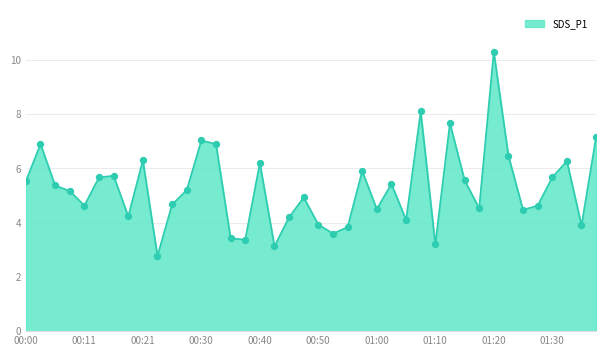

What is the greatest value displayed?

10.3